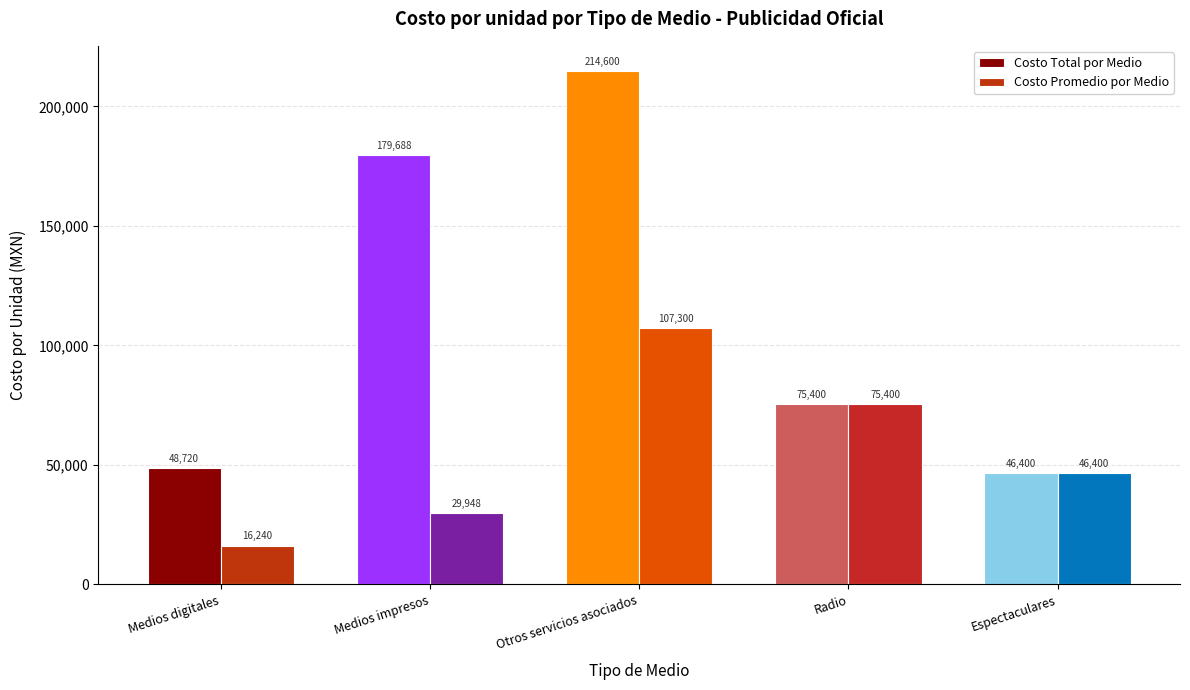

At which category does the chart reach its minimum across all series?

Medios digitales